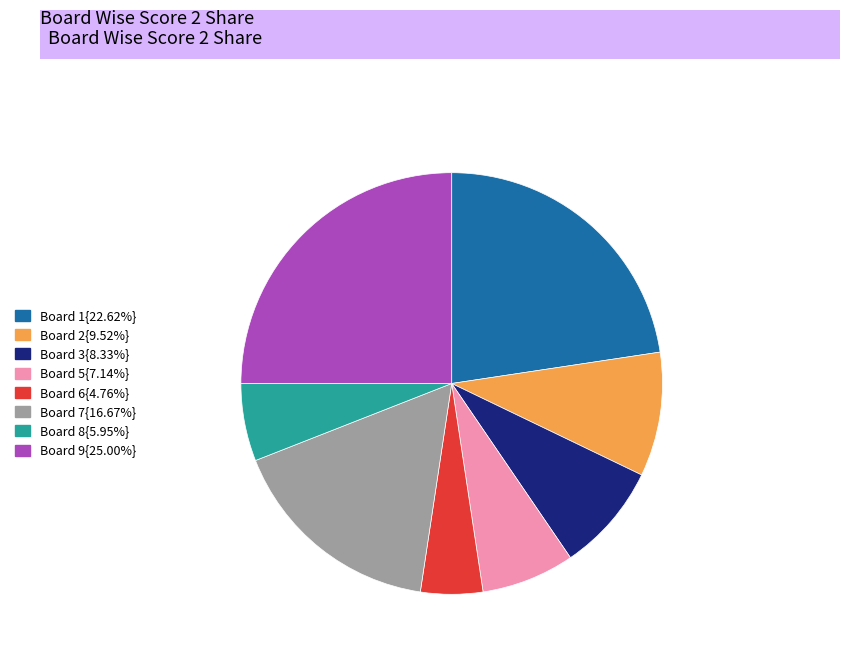

Approximately how many times larger is the value at Board 1{22.62%} compared to Board 7{16.67%}?

1.4